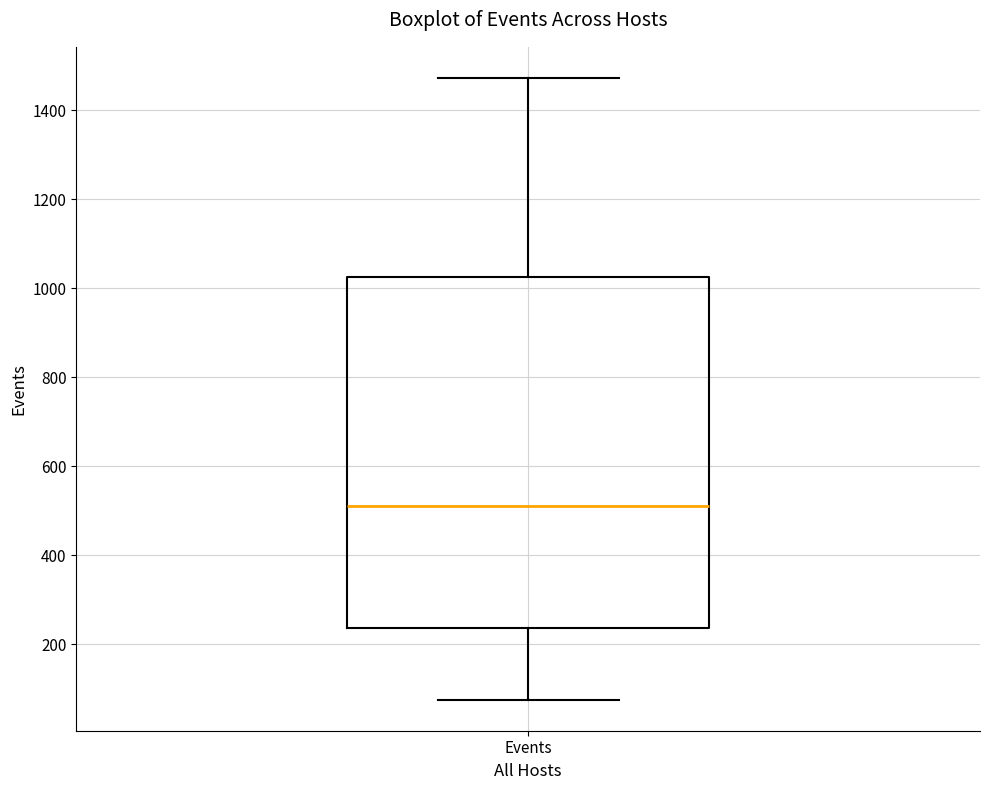

Transcribe this box plot: give where the median line is, the range the box spans, and where the two whiskers end, as read against the y-axis. The values are not printed on the chart, so give them approximately, as read against the axis.

median 520, box 240 to 1020, whiskers 80 to 1480